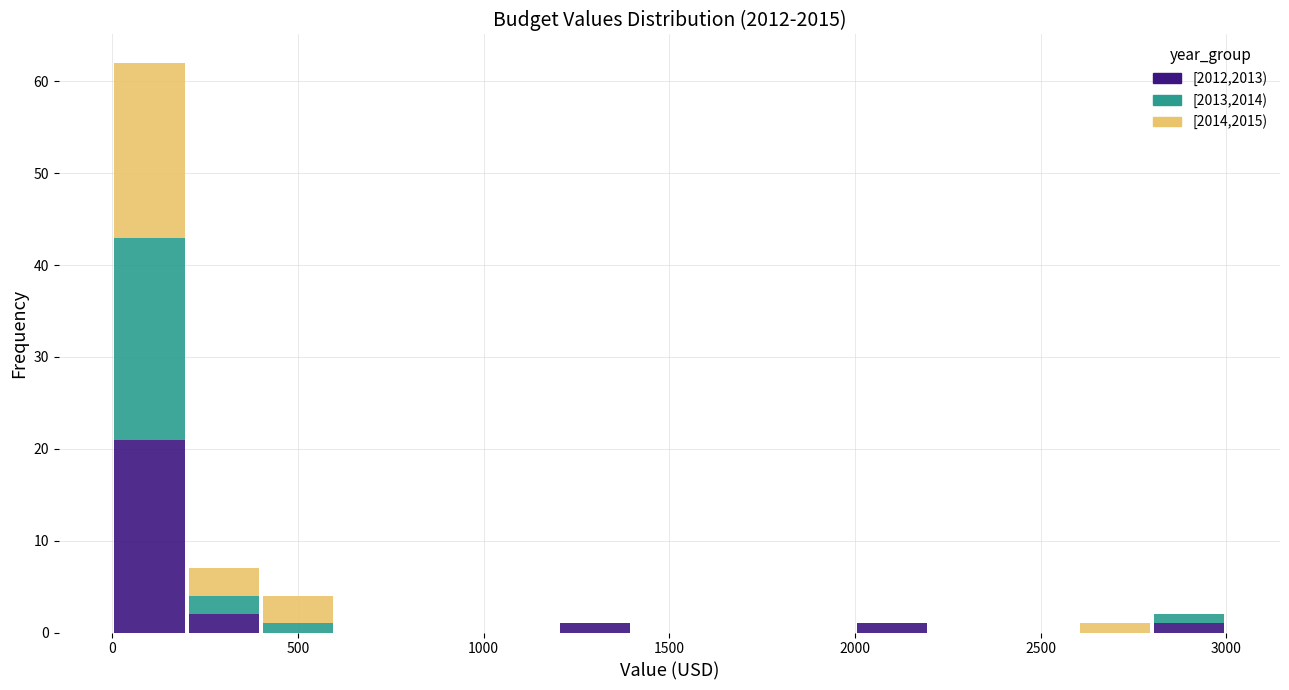

Which range on the x-axis has the tallest stacked bar (by total height)?

0 to 200